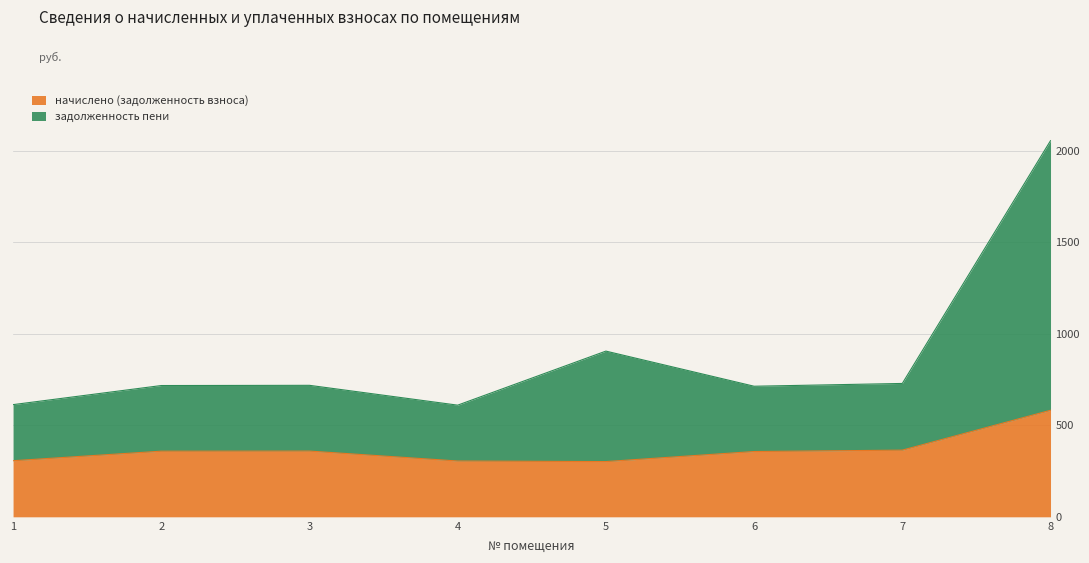

Which category has the lowest value in the начислено (задолженность взноса) series?

5